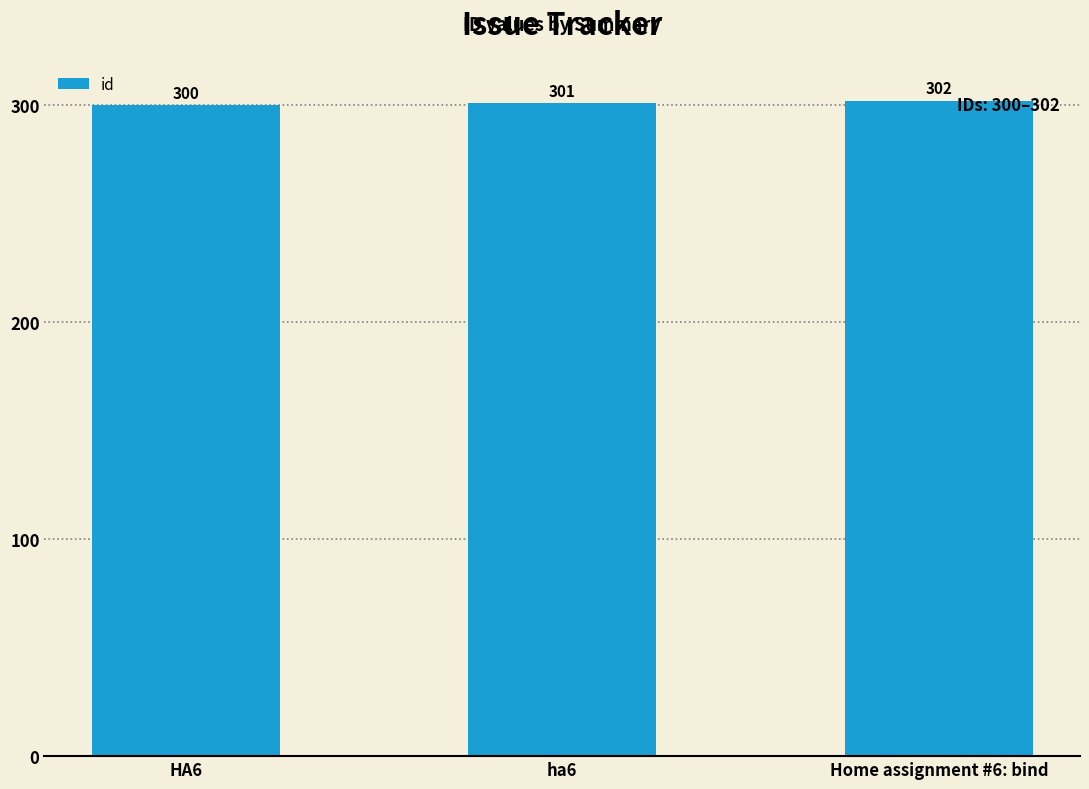

What is the difference between the maximum and minimum values?

2